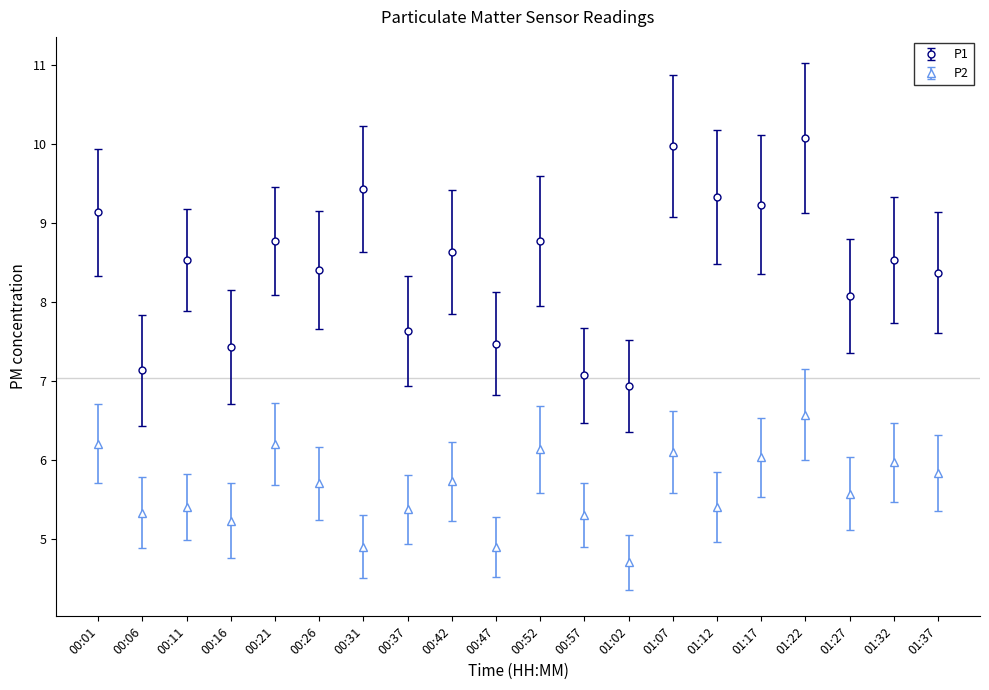

What is the label of the 16th point from the left?

01:17